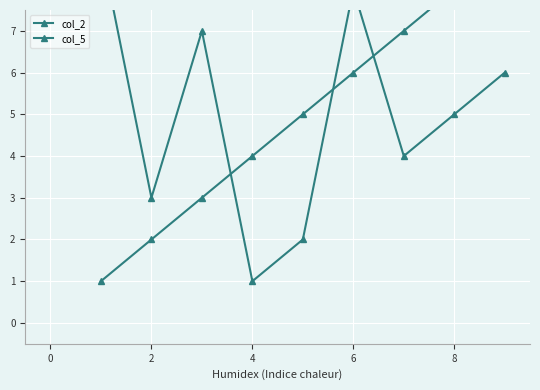

True or false: col_5 has a value of 1 at 2.

False